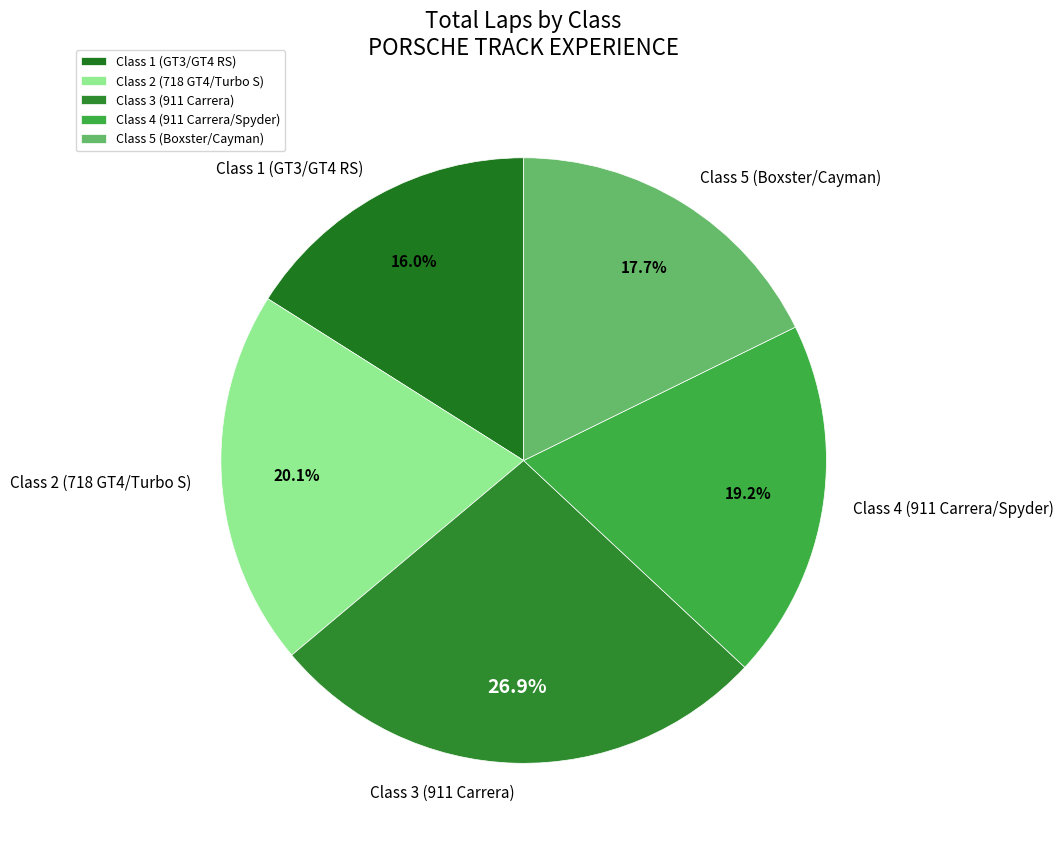

Rank the categories by value from highest to lowest.

Class 3 (911 Carrera), Class 2 (718 GT4/Turbo S), Class 4 (911 Carrera/Spyder), Class 5 (Boxster/Cayman), Class 1 (GT3/GT4 RS)